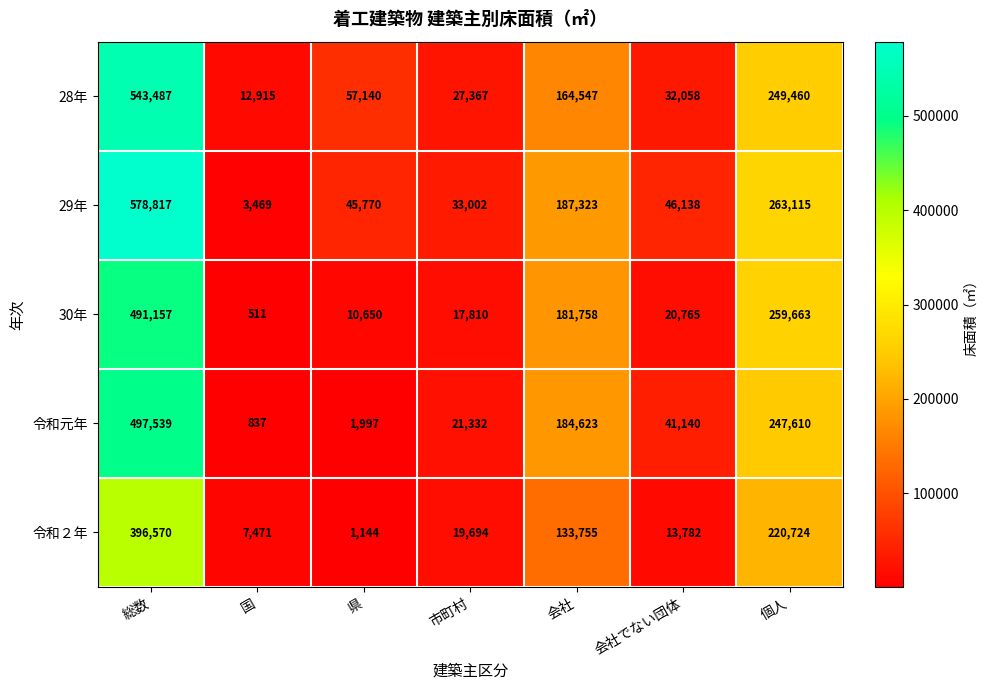

Which series has the largest total across all categories?

29年